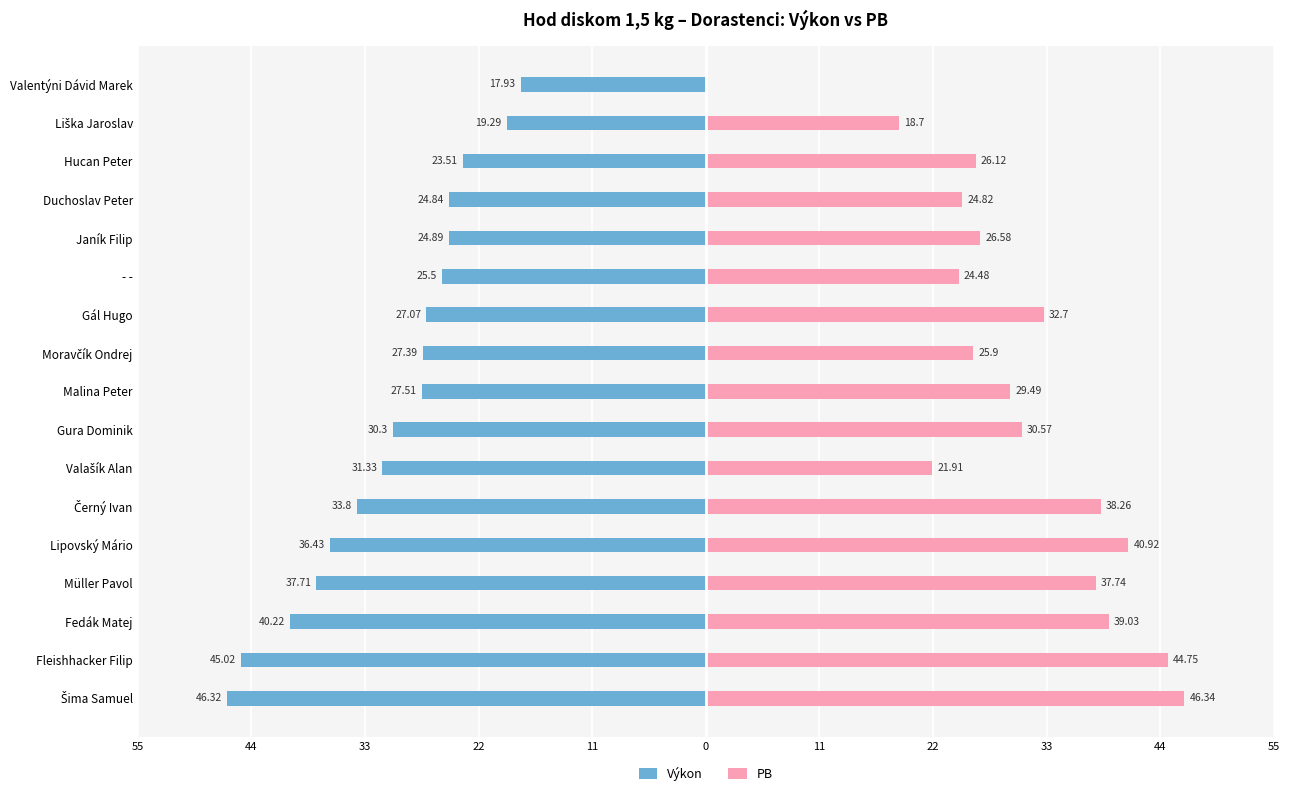

What is the maximum value shown in the chart?

46.3